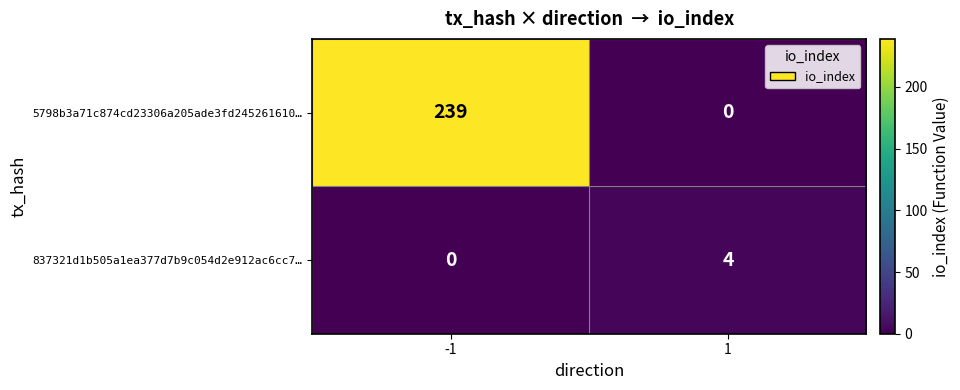

What is the spread (max minus min) of values at -1?

239